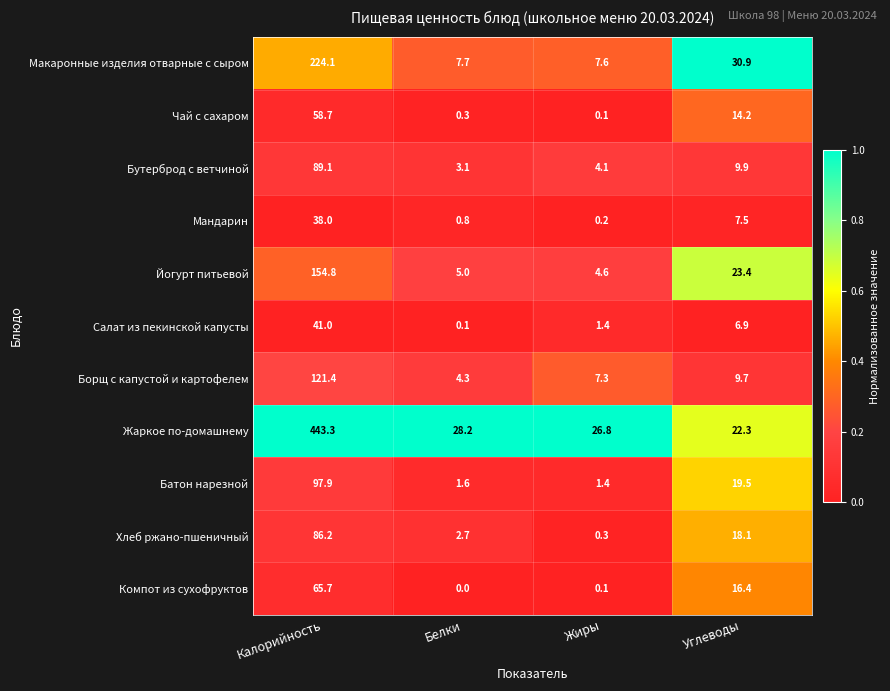

What is the average value of the Компот из сухофруктов series?

20.6